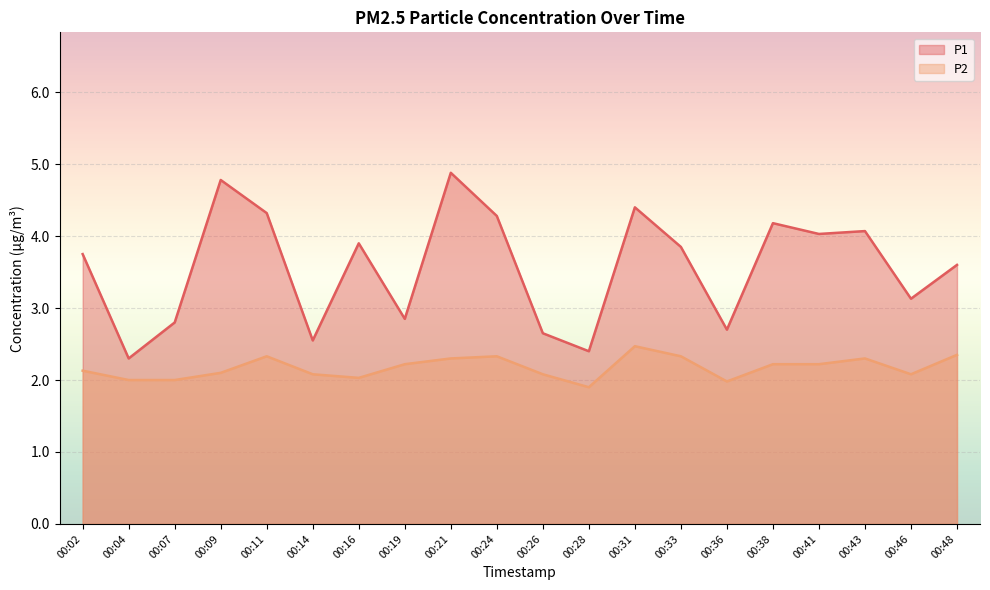

At which category does P1 reach its first local valley?

00:04